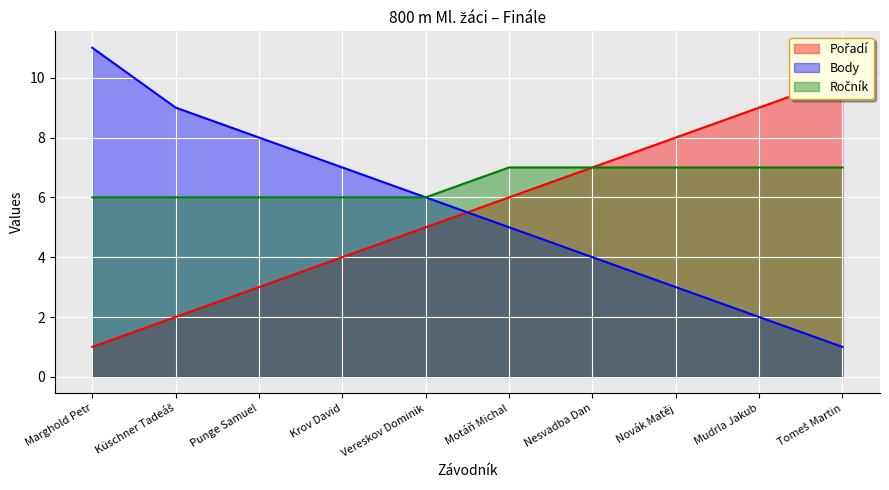

How many values in the Pořadí series exceed 6?

4